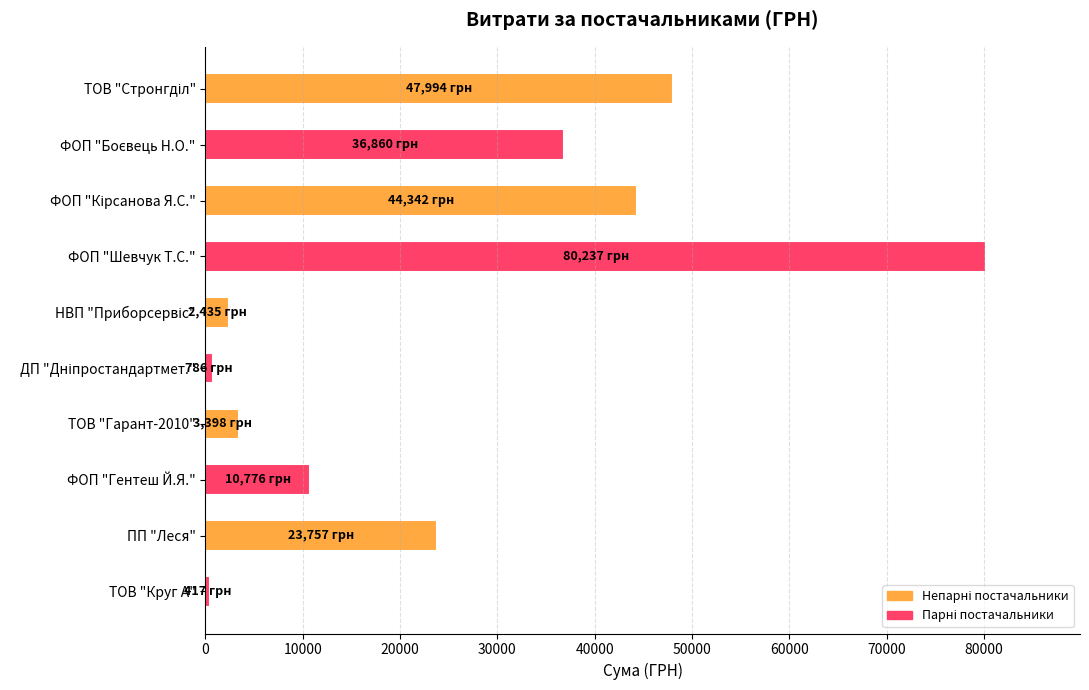

Are the bars horizontal?

Yes